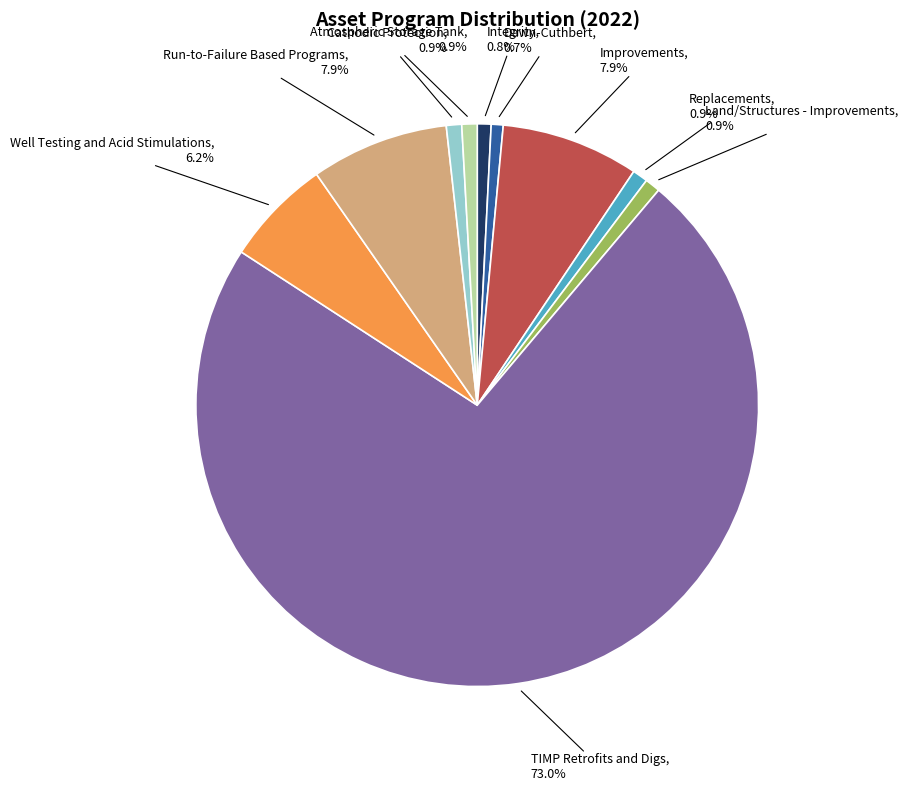

What is the ratio of the value at Atmospheric Storage Tank to the value at Replacements?

1.0